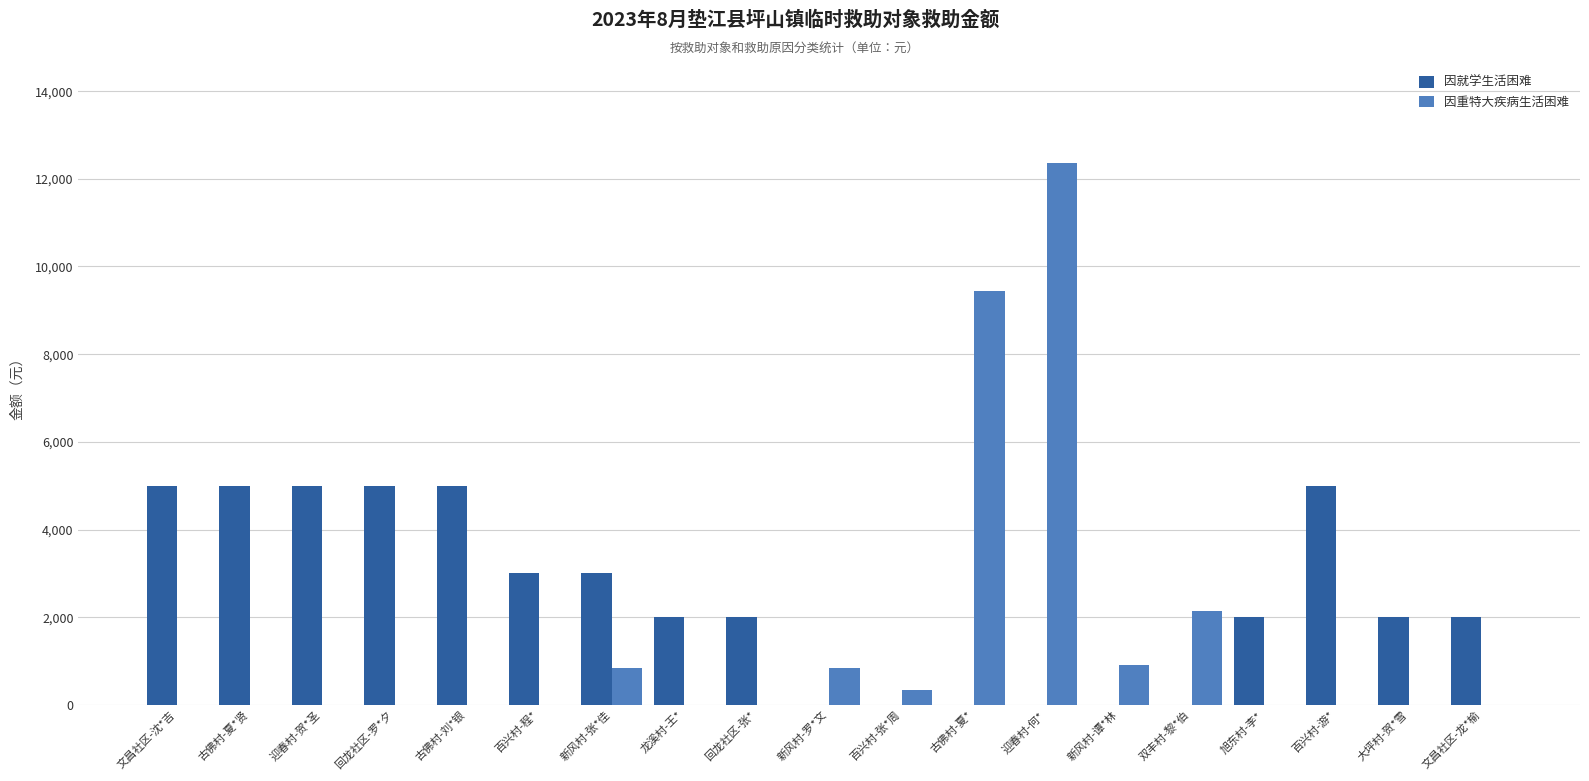

What is the sum of the 因重特大疾病生活困难 values at 新风村-罗*文 and 双丰村-黎*伯?

3000